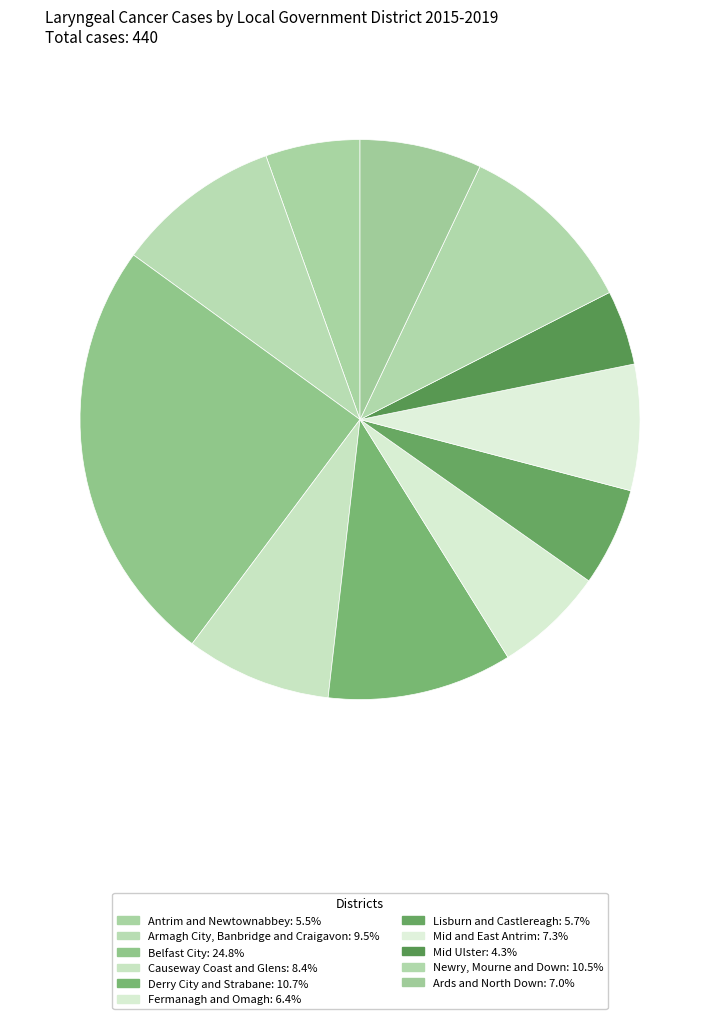

Count the number of slices in the pie.

11